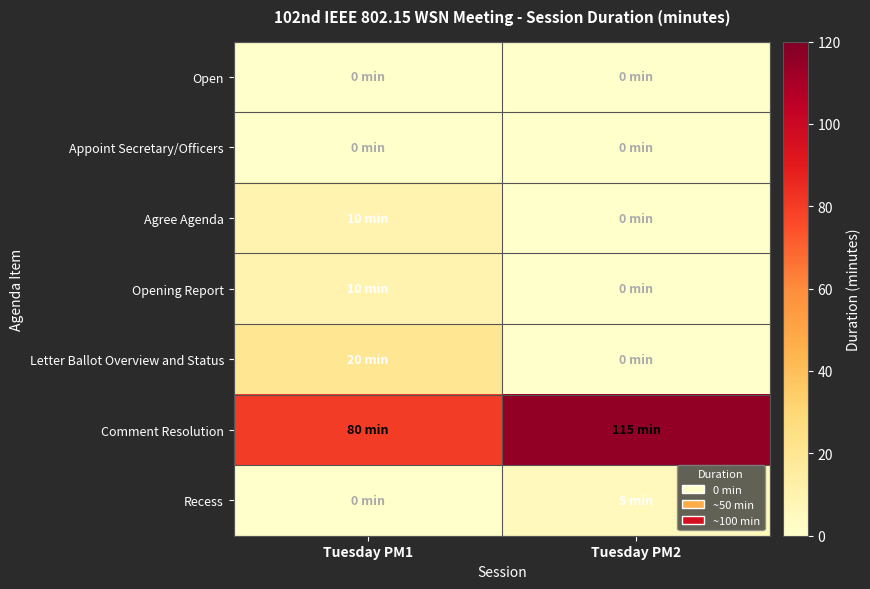

What is the total value across all series at Tuesday PM1?

120